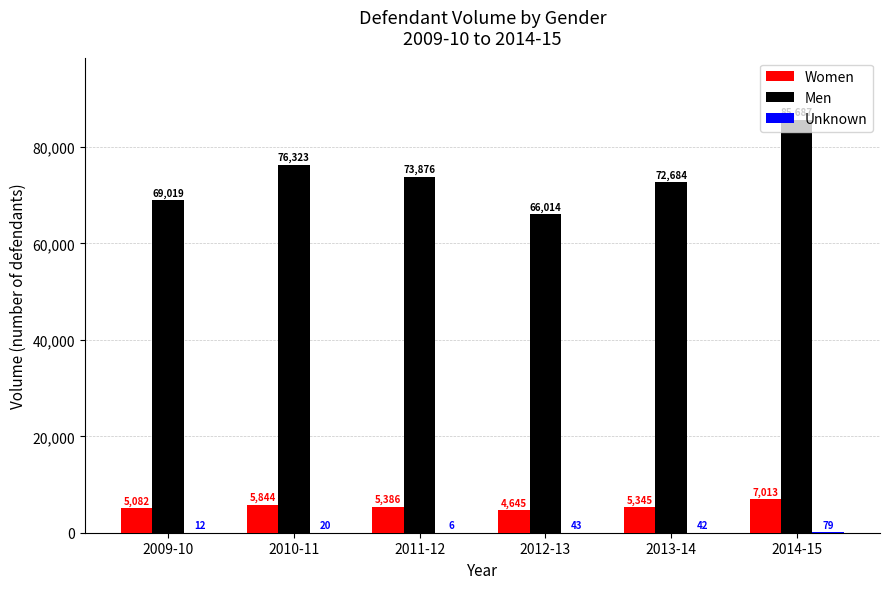

The value of Women at 2012-13 is 4645. True or false?

True